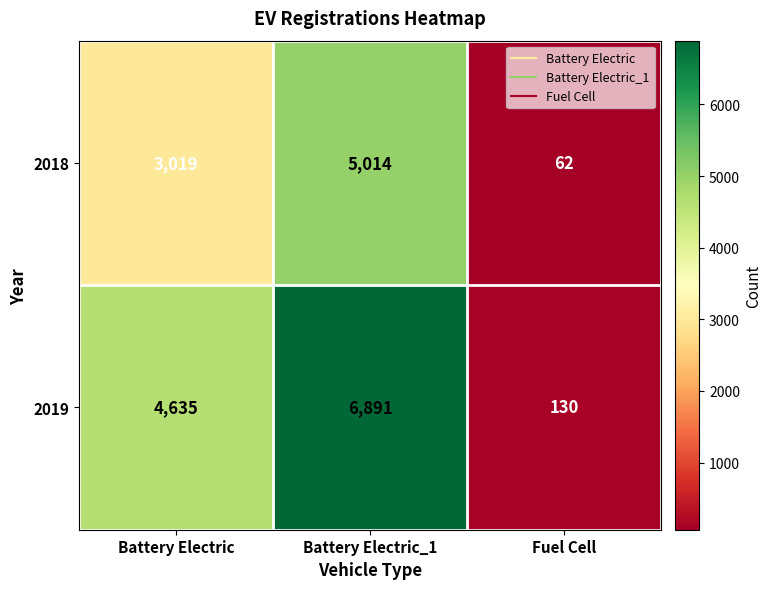

Which series has the largest total across all categories?

2019